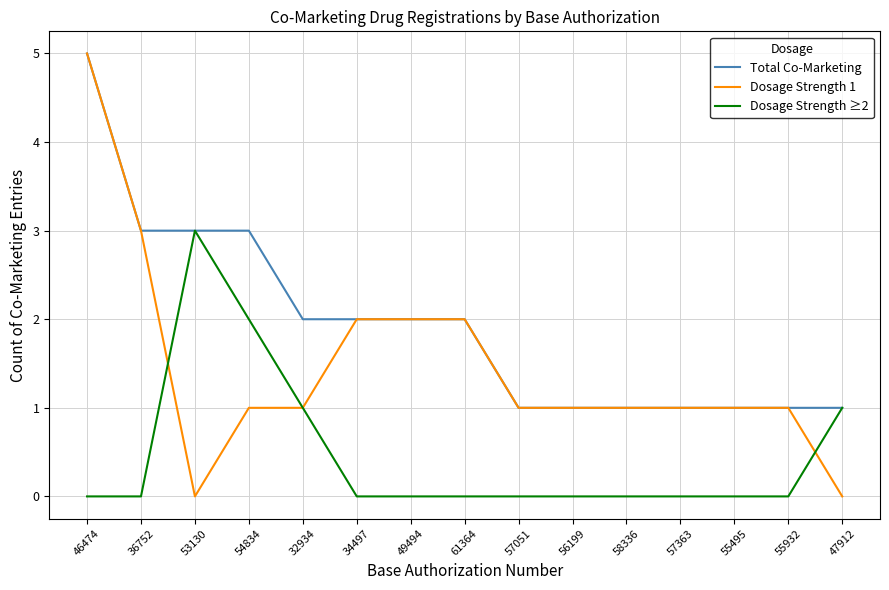

What are all the series names shown in the legend?

Total Co-Marketing, Dosage Strength 1, Dosage Strength ≥2